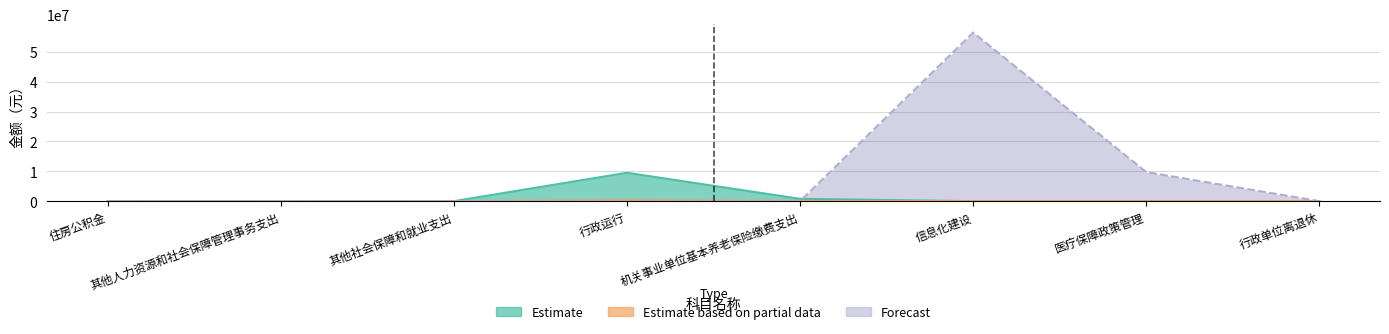

What is the label of the 7th point from the left?

医疗保障政策管理